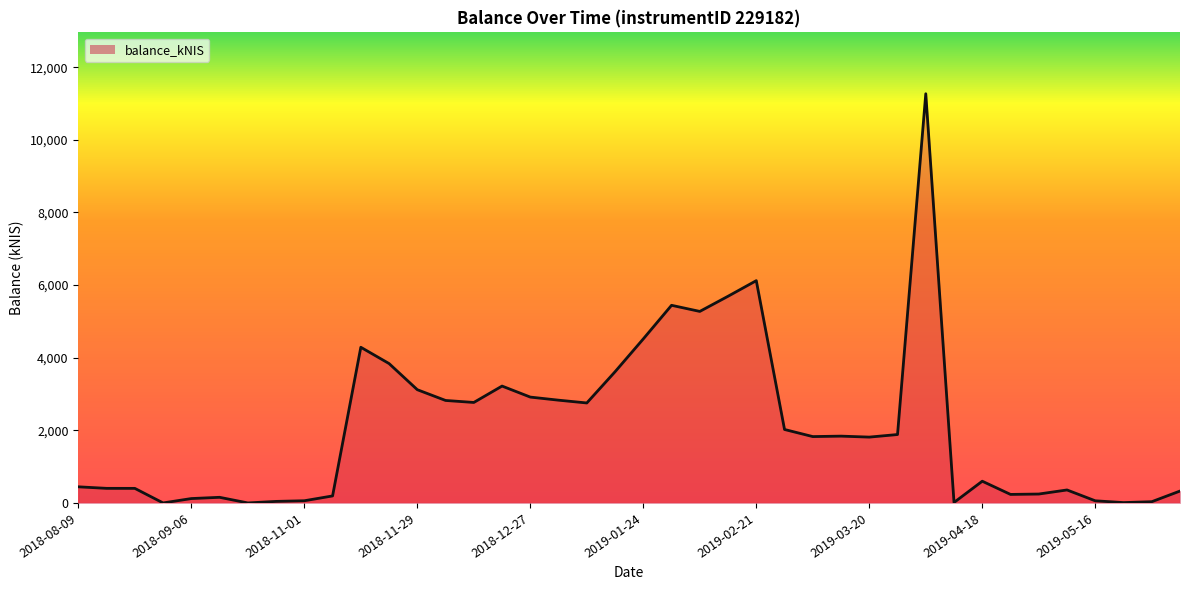

What is the difference between the maximum and minimum values?

11267.8